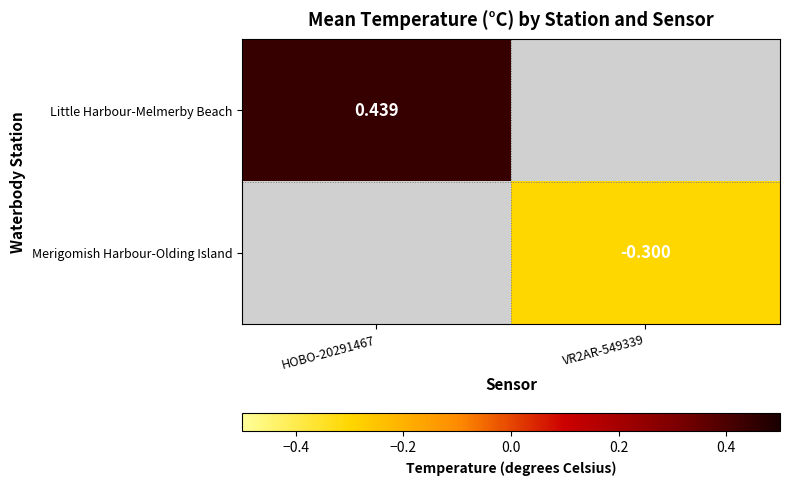

Is the value of Little Harbour-Melmerby Beach at HOBO-20291467 greater than the value of Merigomish Harbour-Olding Island at VR2AR-549339?

Yes